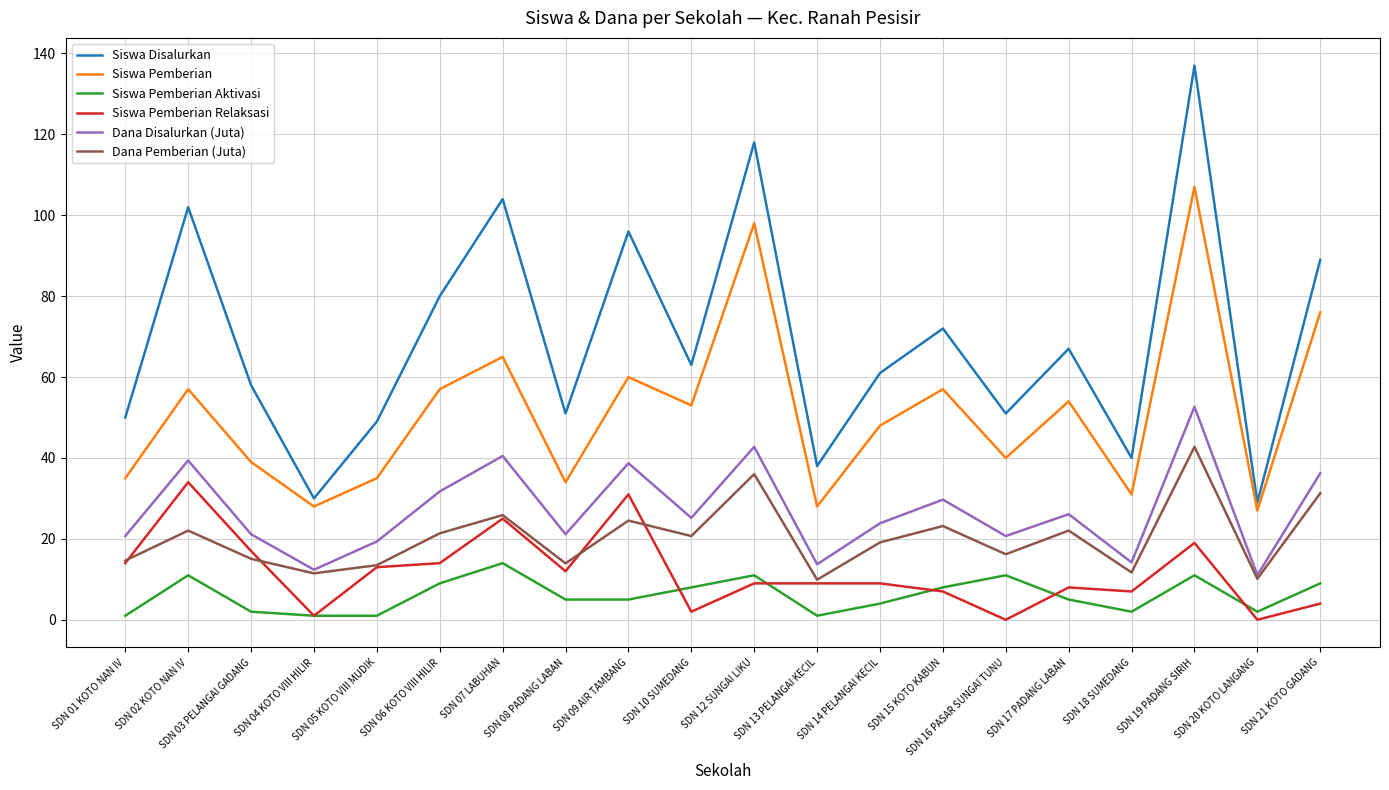

Rank the series by their maximum value, from highest to lowest.

Siswa Disalurkan, Siswa Pemberian, Dana Disalurkan (Juta), Dana Pemberian (Juta), Siswa Pemberian Relaksasi, Siswa Pemberian Aktivasi